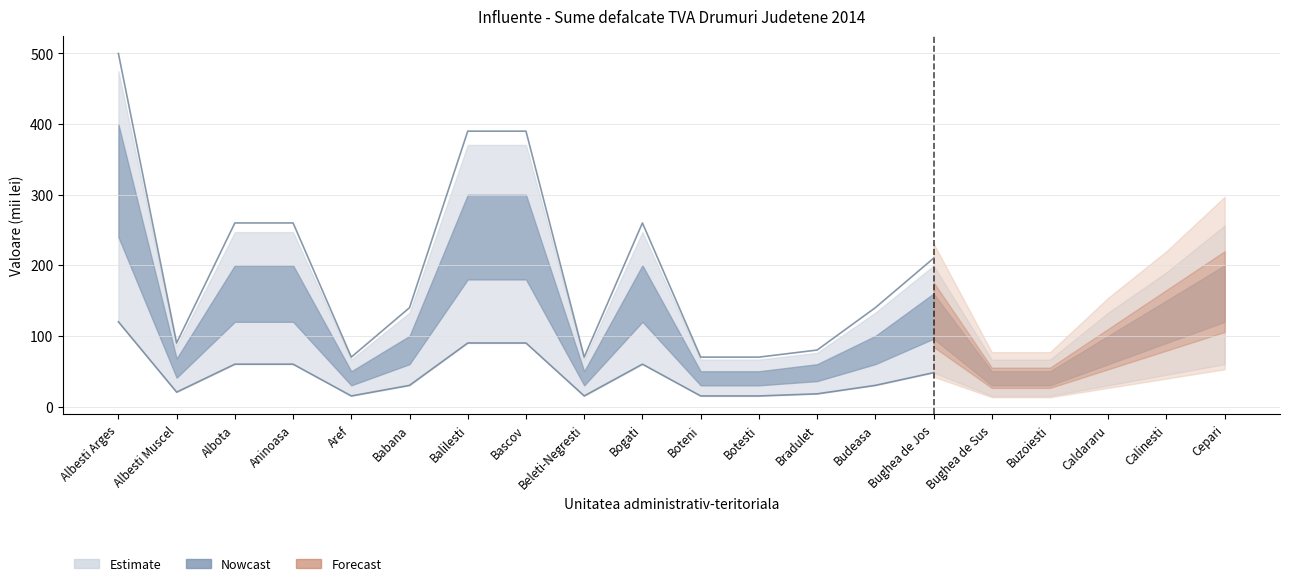

Which series changed the most between Botesti and Bughea de Sus?

Nowcast